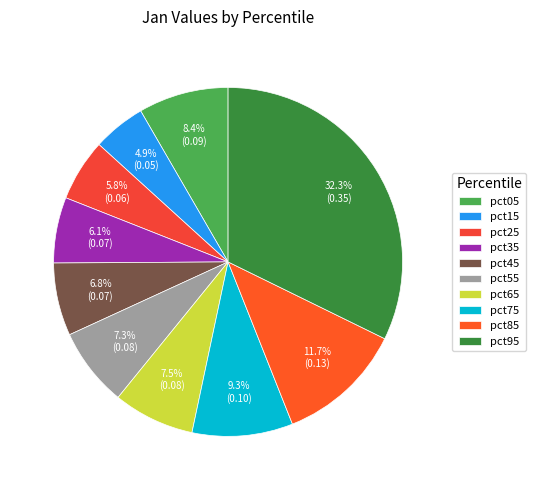

To the nearest percent, what is the difference between the largest and smallest slice percentages?

27%